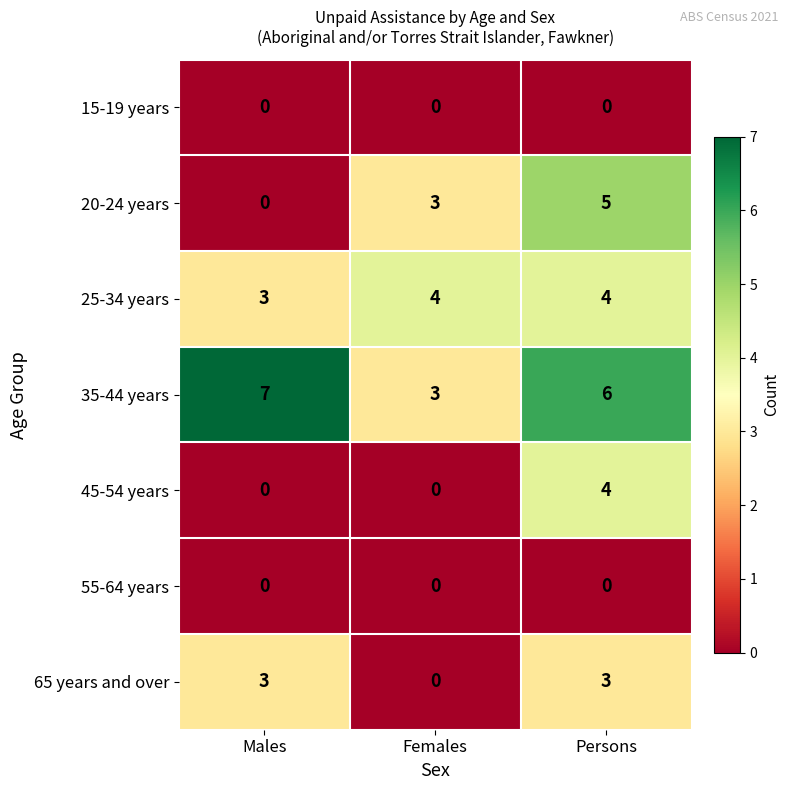

How many distinct data groups are displayed?

7